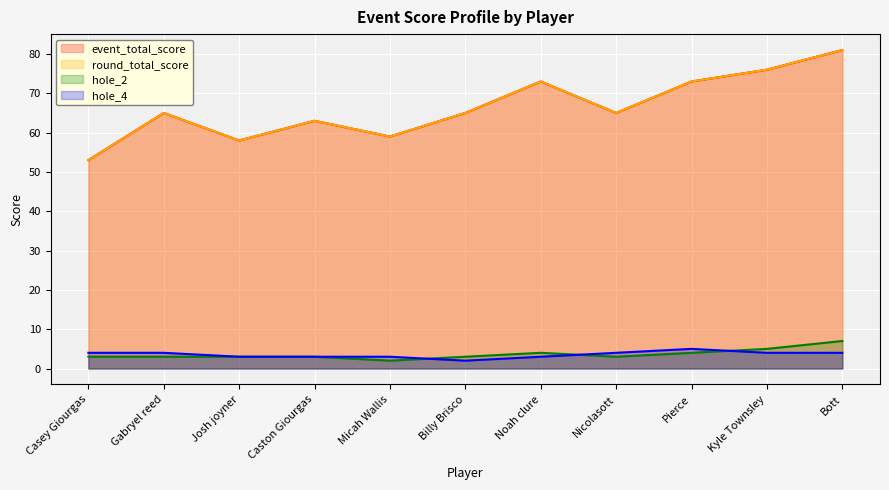

At Caston Giourgas, list the series in order from largest to smallest.

event_total_score, round_total_score, hole_2, hole_4